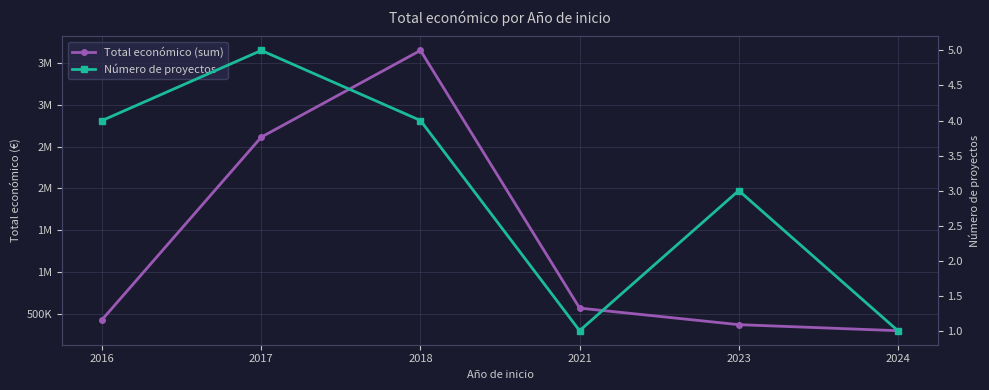

How many values in the Número de proyectos series exceed 4?

1